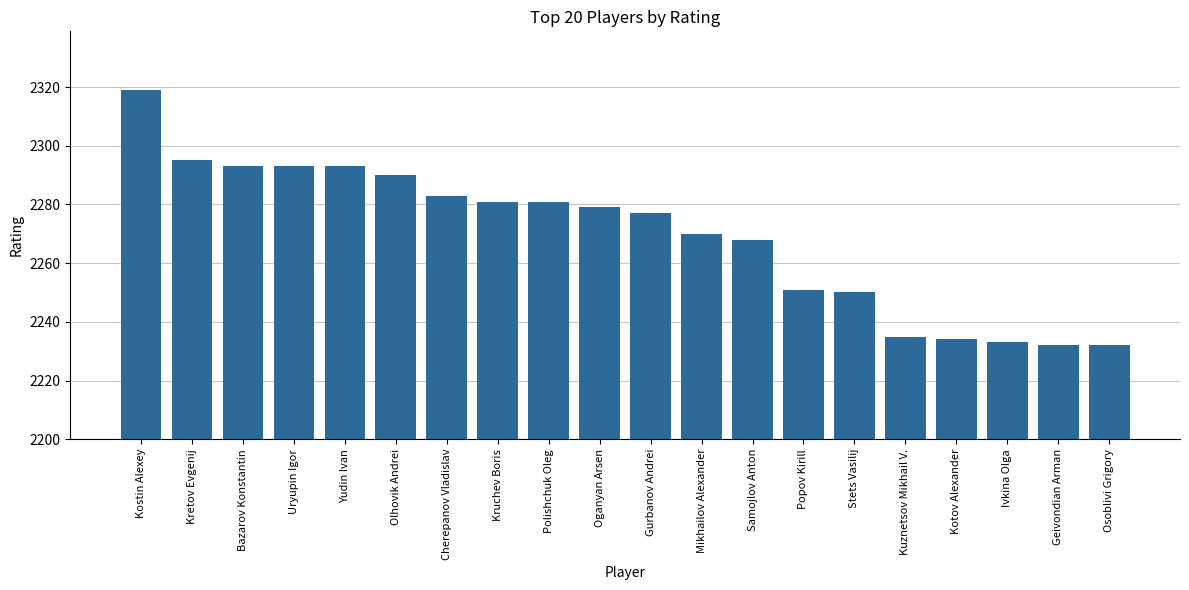

What is the ratio of the value at Kretov Evgenij to the value at Stets Vasilij?

1.0